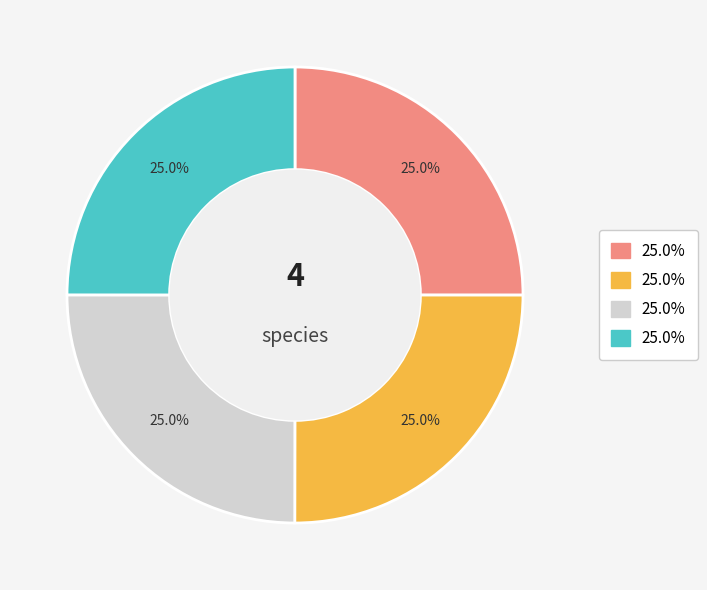

Is there a majority slice in this chart?

No